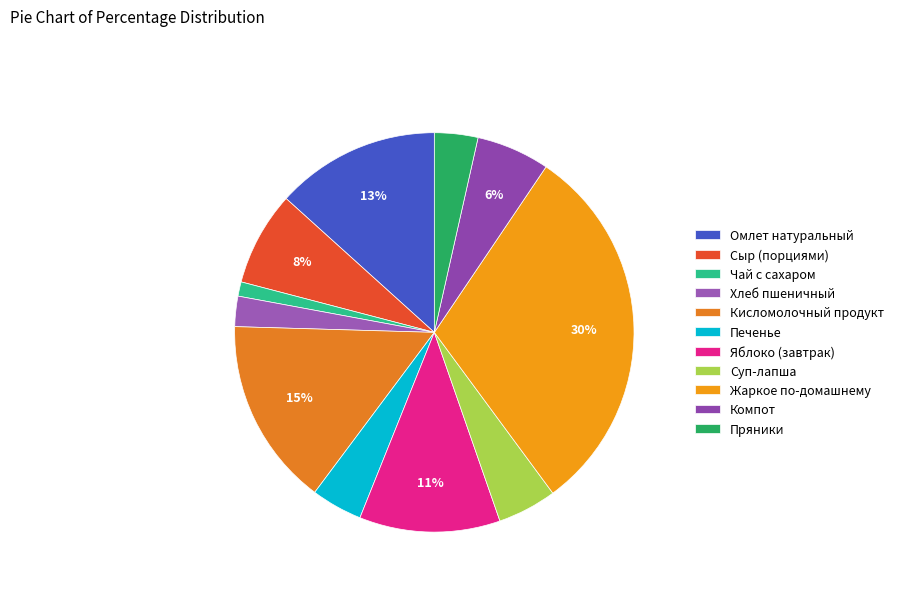

Does Чай с сахаром represent more than half of the total?

No